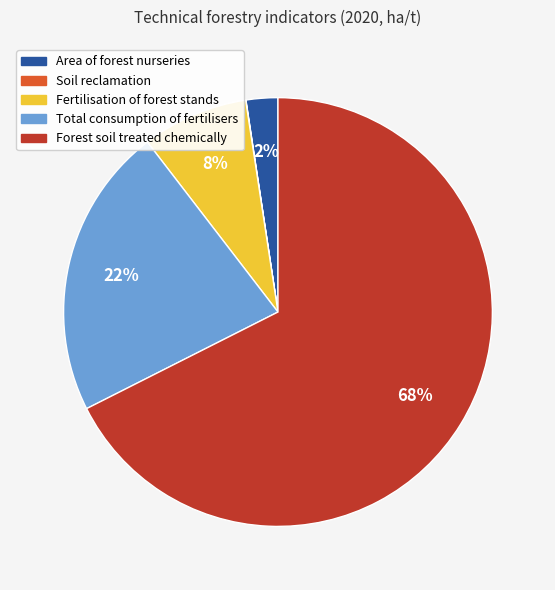

To the nearest percent, what is the difference between the largest and smallest slice percentages?

68%